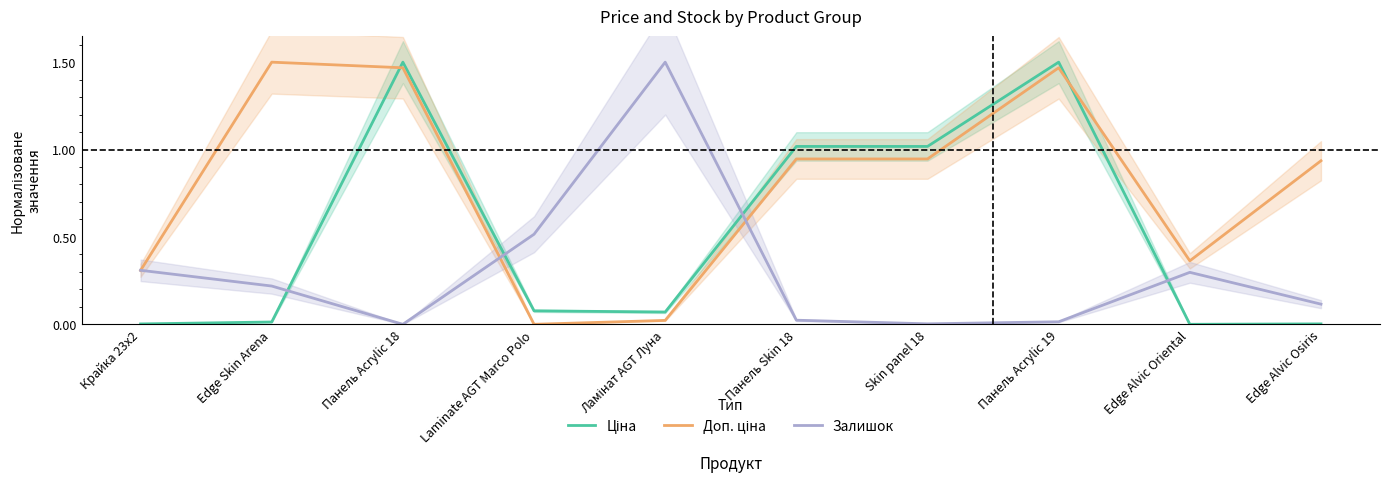

Reading right to left, what are all the values shown in this chart?

Ціна: 0.0	0.0	1.5	1.0	1.0	0.1	0.1	1.5	0.0	0.0
Доп. ціна: 0.9	0.4	1.5	0.9	0.9	0.0	0.0	1.5	1.5	0.3
Залишок: 0.1	0.3	0.0	0.0	0.0	1.5	0.5	0.0	0.2	0.3